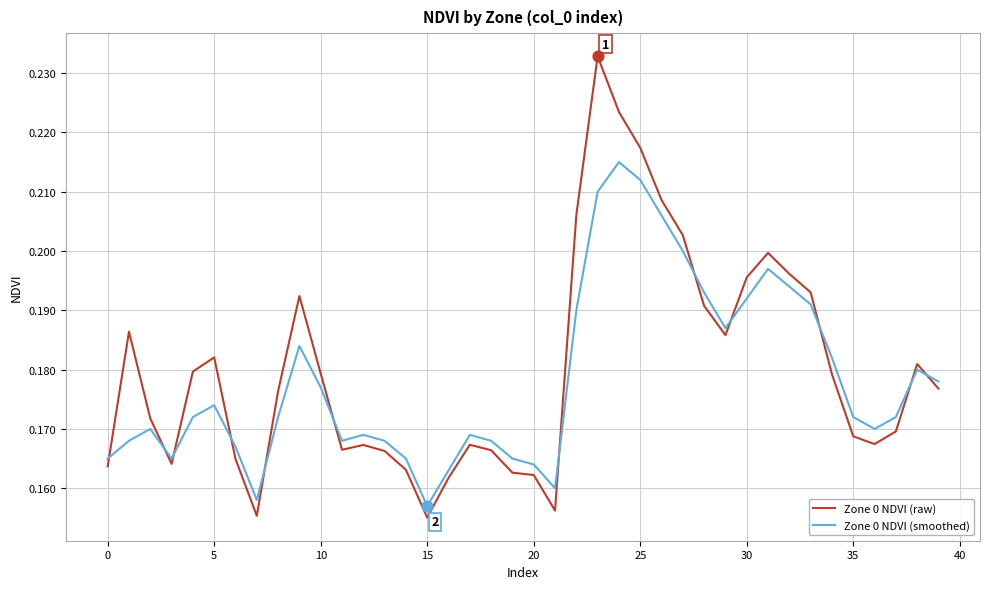

At how many categories does at least one series exceed 0?

40